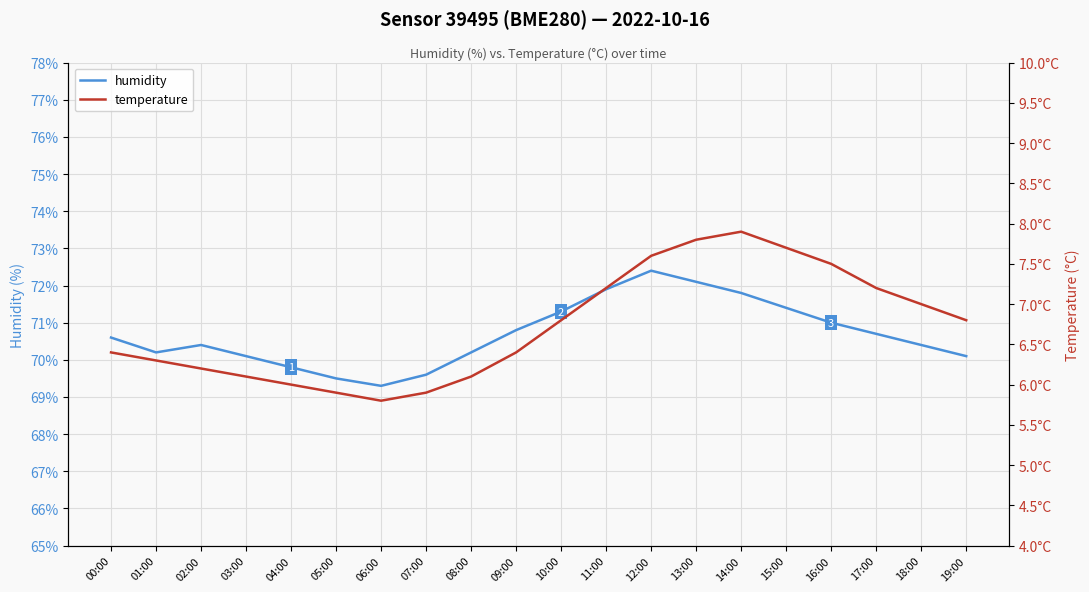

What is the label of the 20th point from the left?

19:00